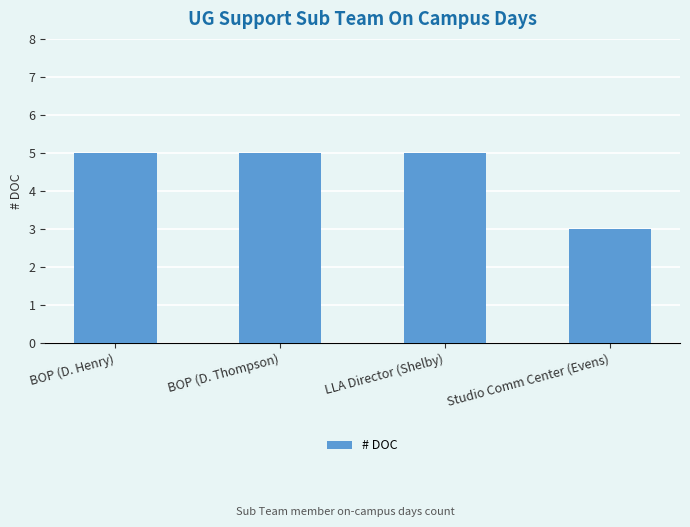

What is the value of the 3rd bar from the left?

5